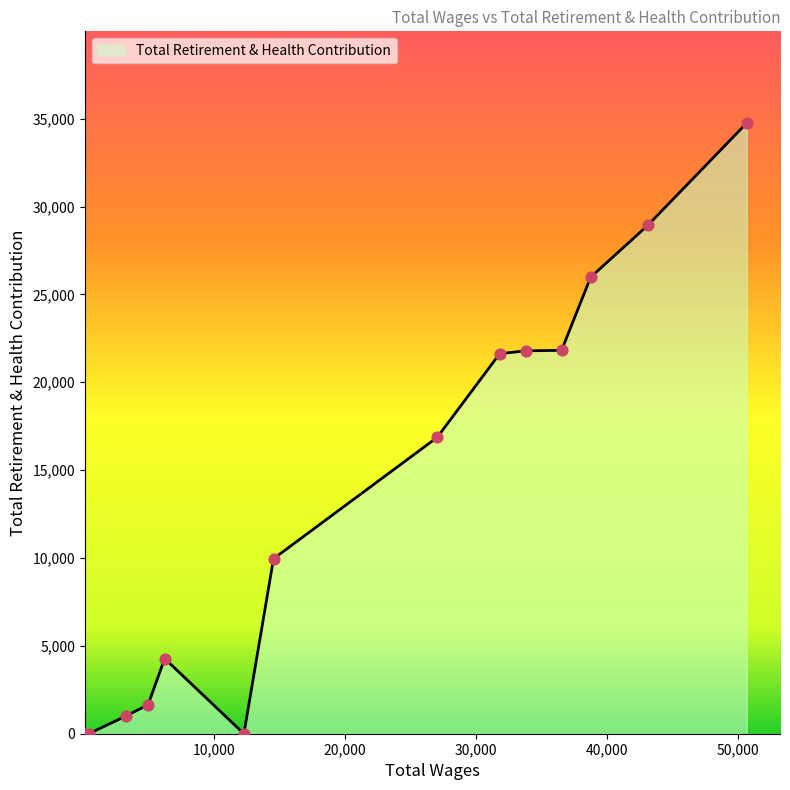

What is the greatest value displayed?

34759